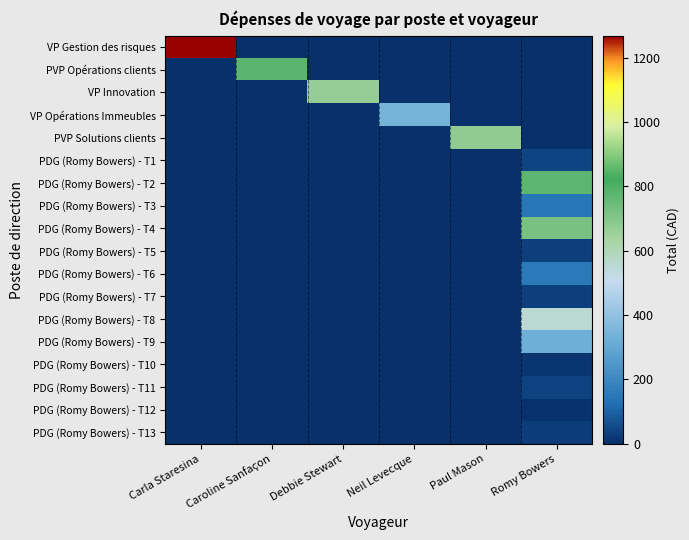

Reading left to right, what are all the values shown in this chart?

VP Gestion des risques: Carla Staresina=1268.6	Caroline Sanfaçon=0.0	Debbie Stewart=0.0	Neil Levecque=0.0	Paul Mason=0.0	Romy Bowers=0.0
PVP Opérations clients: Carla Staresina=0.0	Caroline Sanfaçon=773.7	Debbie Stewart=0.0	Neil Levecque=0.0	Paul Mason=0.0	Romy Bowers=0.0
VP Innovation: Carla Staresina=0.0	Caroline Sanfaçon=0.0	Debbie Stewart=665.0	Neil Levecque=0.0	Paul Mason=0.0	Romy Bowers=0.0
VP Opérations Immeubles: Carla Staresina=0.0	Caroline Sanfaçon=0.0	Debbie Stewart=0.0	Neil Levecque=339.4	Paul Mason=0.0	Romy Bowers=0.0
PVP Solutions clients: Carla Staresina=0.0	Caroline Sanfaçon=0.0	Debbie Stewart=0.0	Neil Levecque=0.0	Paul Mason=674.7	Romy Bowers=0.0
PDG (Romy Bowers) - T1: Carla Staresina=0.0	Caroline Sanfaçon=0.0	Debbie Stewart=0.0	Neil Levecque=0.0	Paul Mason=0.0	Romy Bowers=40.5
PDG (Romy Bowers) - T2: Carla Staresina=0.0	Caroline Sanfaçon=0.0	Debbie Stewart=0.0	Neil Levecque=0.0	Paul Mason=0.0	Romy Bowers=772.2
PDG (Romy Bowers) - T3: Carla Staresina=0.0	Caroline Sanfaçon=0.0	Debbie Stewart=0.0	Neil Levecque=0.0	Paul Mason=0.0	Romy Bowers=147.6
PDG (Romy Bowers) - T4: Carla Staresina=0.0	Caroline Sanfaçon=0.0	Debbie Stewart=0.0	Neil Levecque=0.0	Paul Mason=0.0	Romy Bowers=723.1
PDG (Romy Bowers) - T5: Carla Staresina=0.0	Caroline Sanfaçon=0.0	Debbie Stewart=0.0	Neil Levecque=0.0	Paul Mason=0.0	Romy Bowers=30.5
PDG (Romy Bowers) - T6: Carla Staresina=0.0	Caroline Sanfaçon=0.0	Debbie Stewart=0.0	Neil Levecque=0.0	Paul Mason=0.0	Romy Bowers=154.0
PDG (Romy Bowers) - T7: Carla Staresina=0.0	Caroline Sanfaçon=0.0	Debbie Stewart=0.0	Neil Levecque=0.0	Paul Mason=0.0	Romy Bowers=30.4
PDG (Romy Bowers) - T8: Carla Staresina=0.0	Caroline Sanfaçon=0.0	Debbie Stewart=0.0	Neil Levecque=0.0	Paul Mason=0.0	Romy Bowers=554.9
PDG (Romy Bowers) - T9: Carla Staresina=0.0	Caroline Sanfaçon=0.0	Debbie Stewart=0.0	Neil Levecque=0.0	Paul Mason=0.0	Romy Bowers=322.6
PDG (Romy Bowers) - T10: Carla Staresina=0.0	Caroline Sanfaçon=0.0	Debbie Stewart=0.0	Neil Levecque=0.0	Paul Mason=0.0	Romy Bowers=11.5
PDG (Romy Bowers) - T11: Carla Staresina=0.0	Caroline Sanfaçon=0.0	Debbie Stewart=0.0	Neil Levecque=0.0	Paul Mason=0.0	Romy Bowers=37.8
PDG (Romy Bowers) - T12: Carla Staresina=0.0	Caroline Sanfaçon=0.0	Debbie Stewart=0.0	Neil Levecque=0.0	Paul Mason=0.0	Romy Bowers=7.9
PDG (Romy Bowers) - T13: Carla Staresina=0.0	Caroline Sanfaçon=0.0	Debbie Stewart=0.0	Neil Levecque=0.0	Paul Mason=0.0	Romy Bowers=28.7